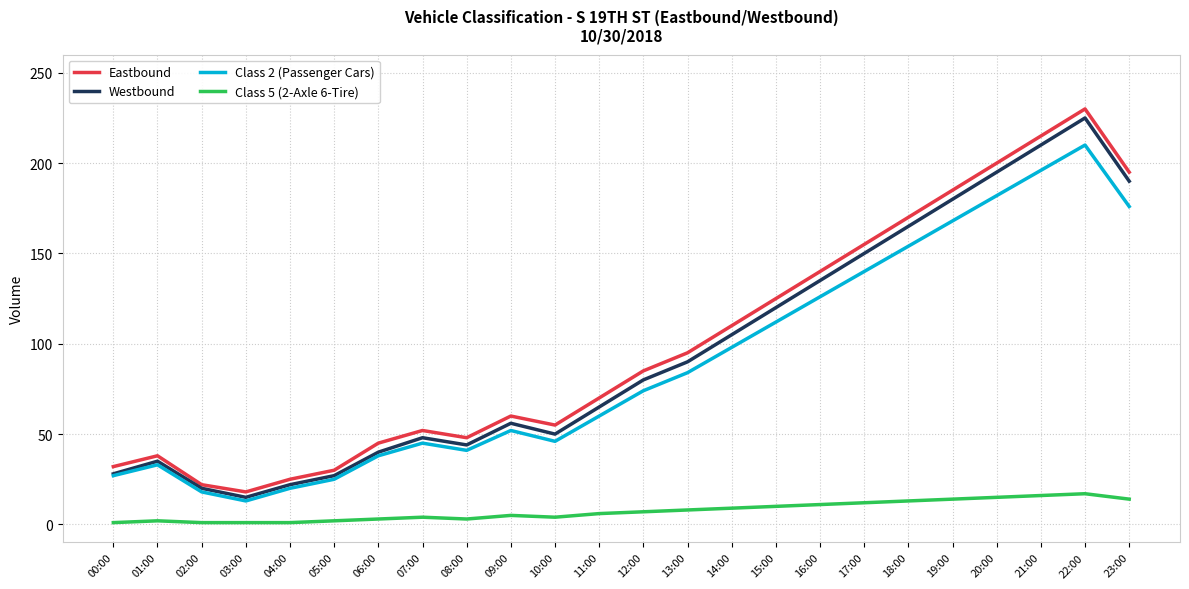

What is the greatest value displayed?

230